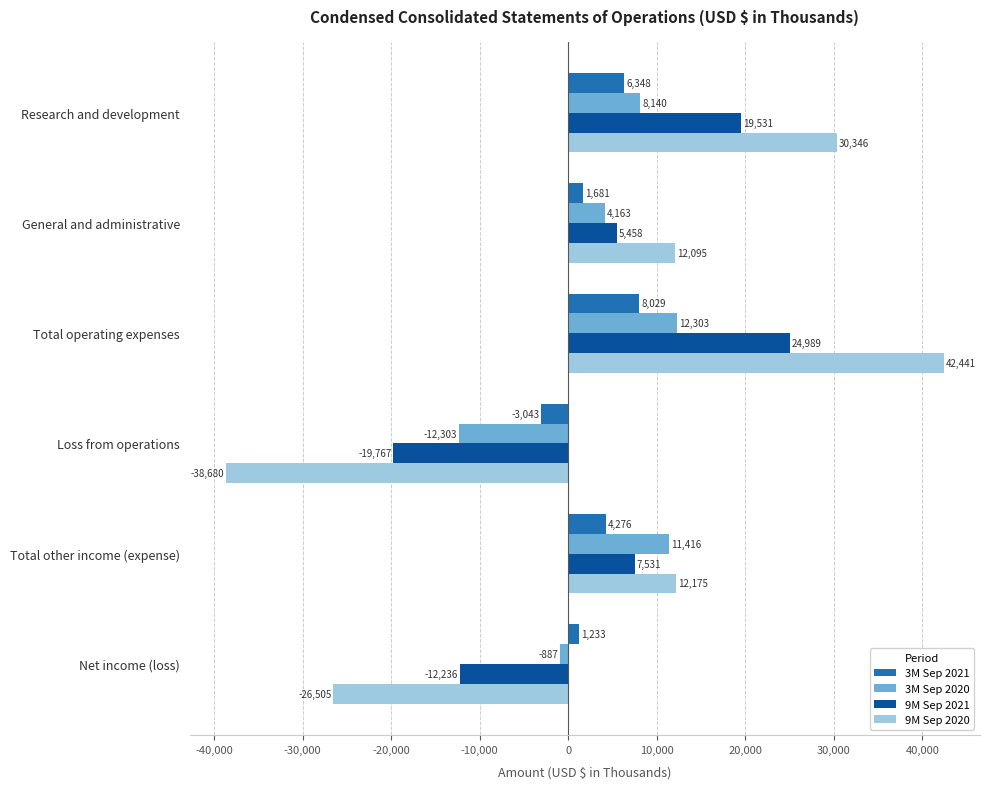

At which category does the chart reach its peak across all series?

Total operating expenses